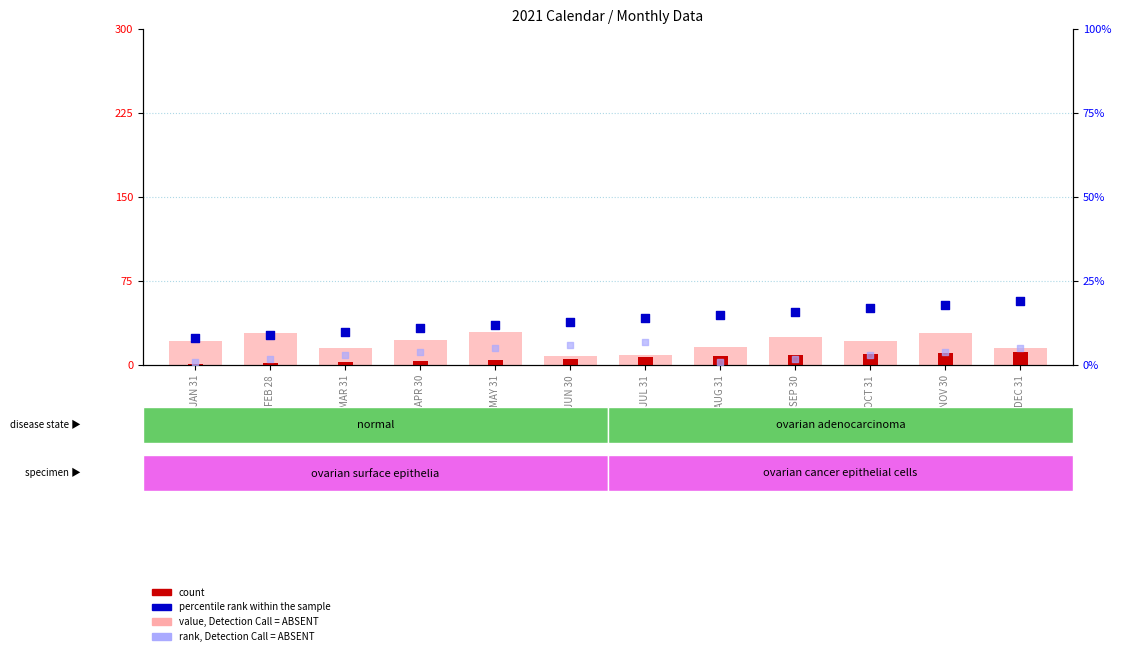

At how many categories does at least one series exceed 3?

12